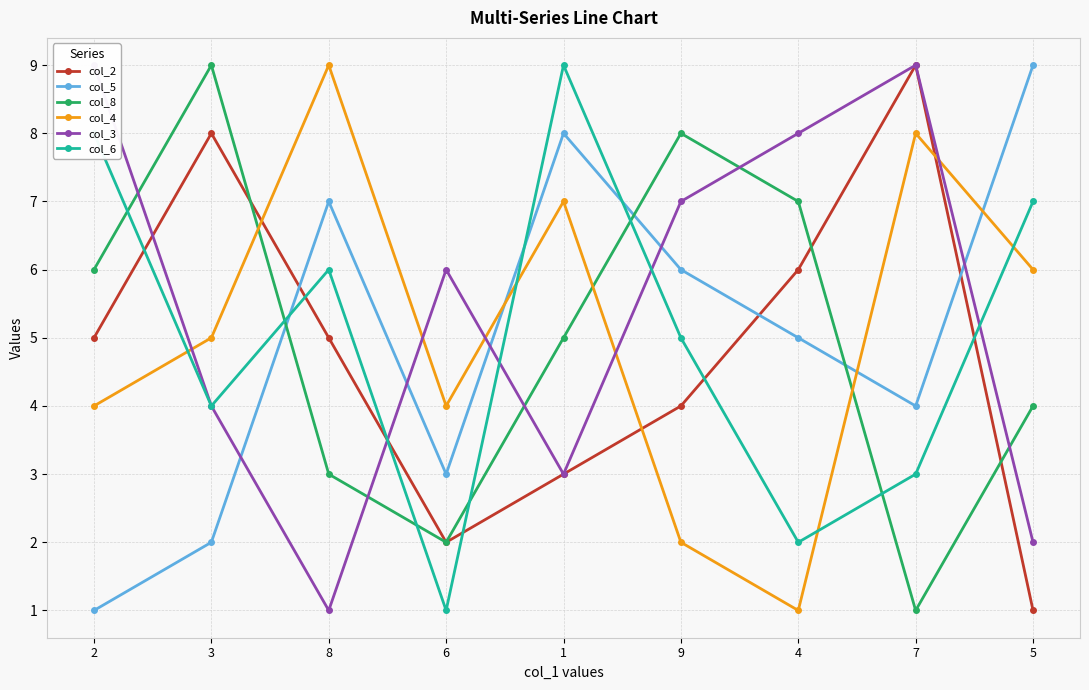

What is the sum of all col_2 values?

43